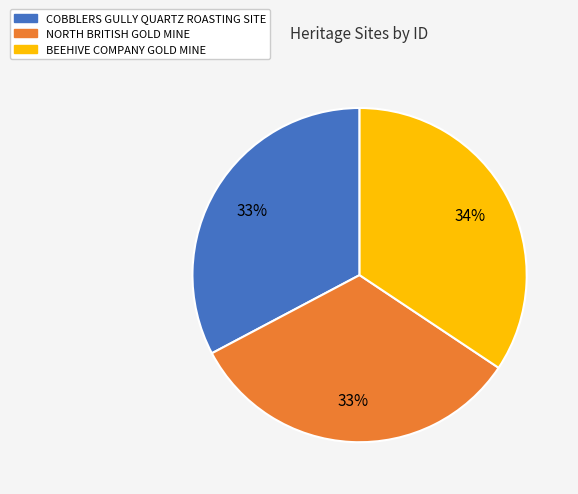

Does any single category account for the majority?

No